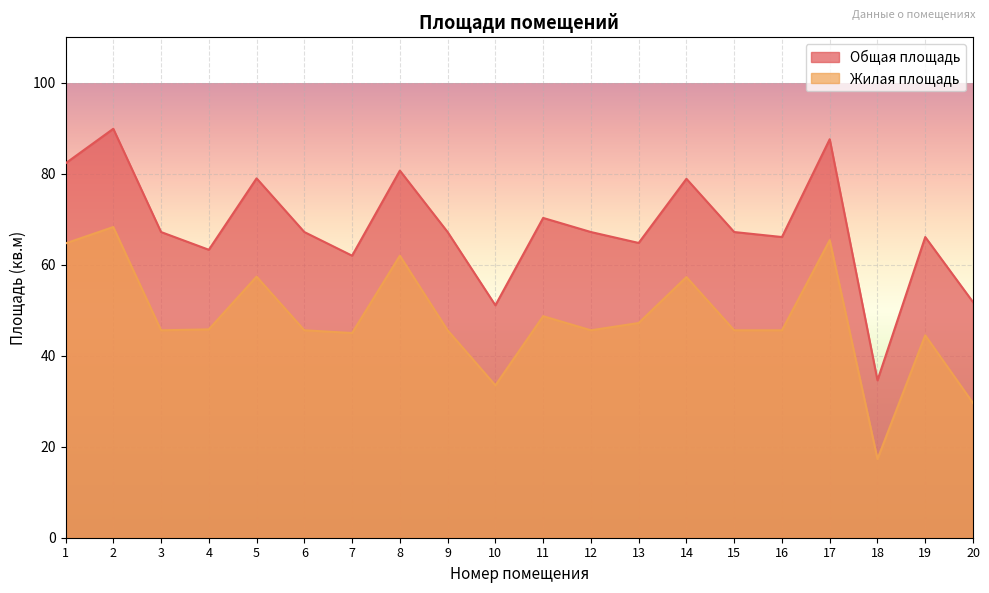

True or false: Общая площадь has more than 2 points higher than both neighbors.

True